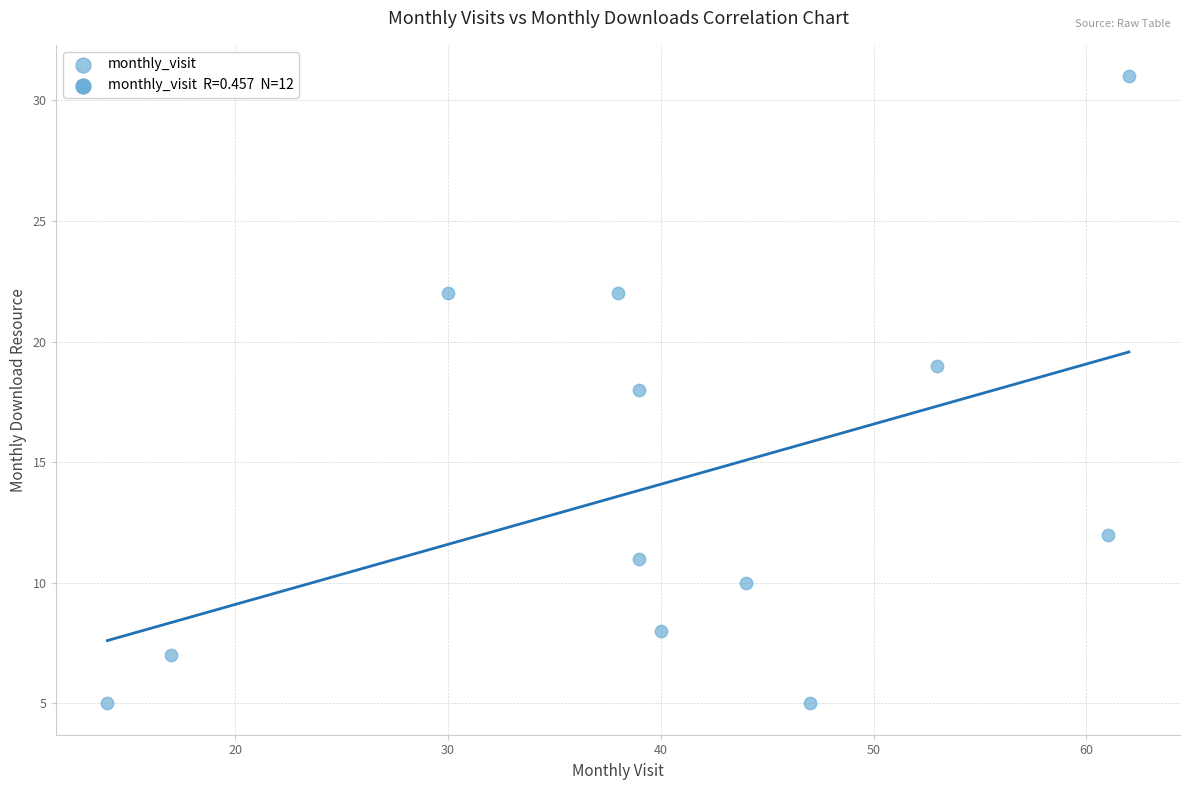

What is the range of Y values (max minus min)?

26